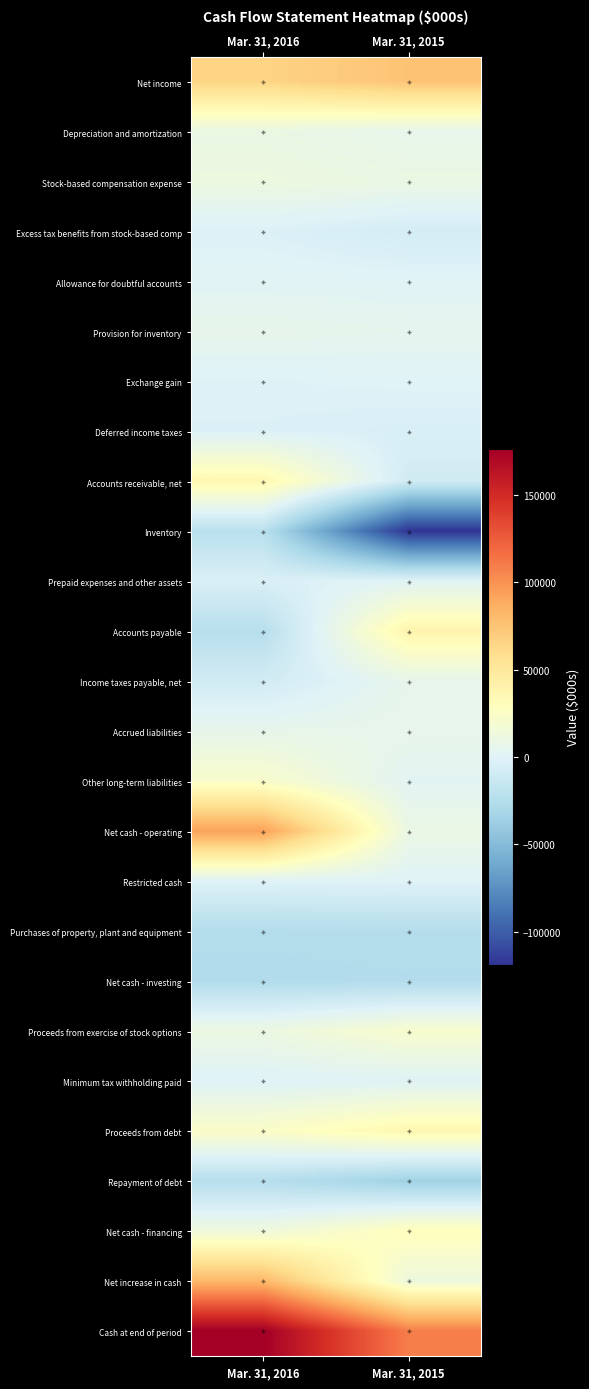

What is the difference between the highest and lowest values at Mar. 31, 2016?

202544